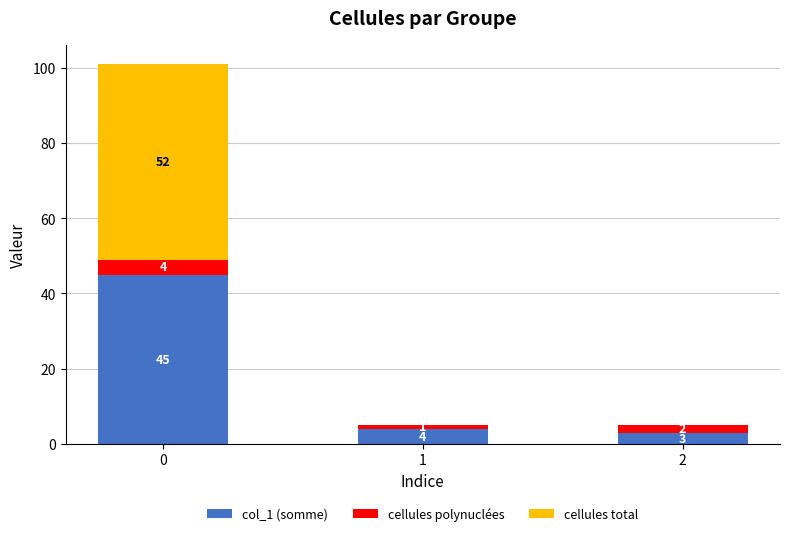

What is the total value across all series at 2?

5